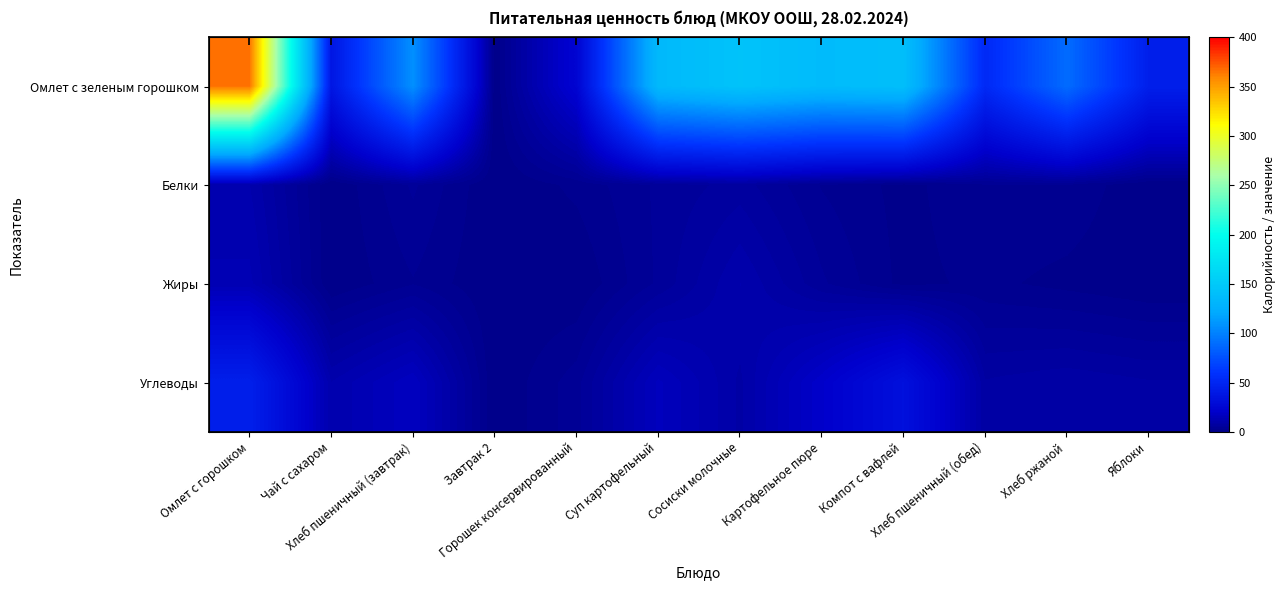

Where does the Омлет с зеленым горошком series first go above 107?

Омлет с горошком